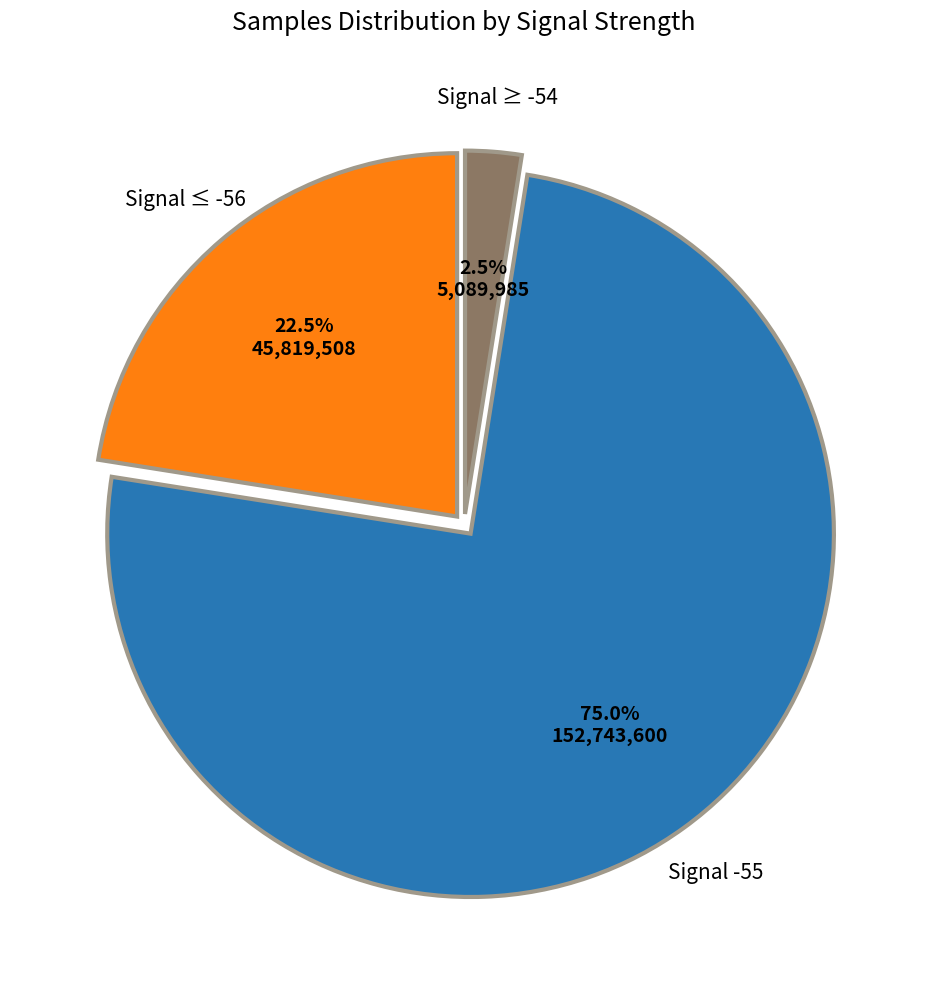

What is the ratio of the value at Signal -55 to the value at Signal ≥ -54?

30.0